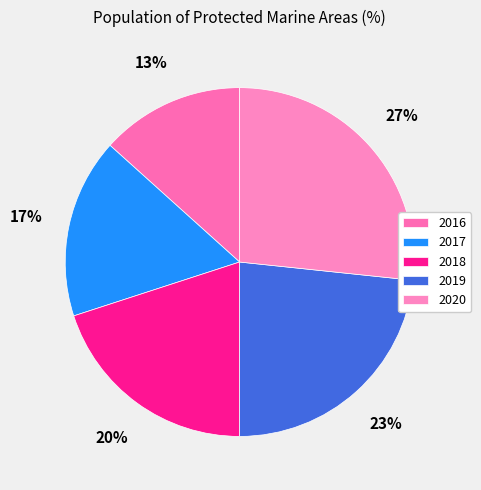

How many slices are in this pie chart?

5